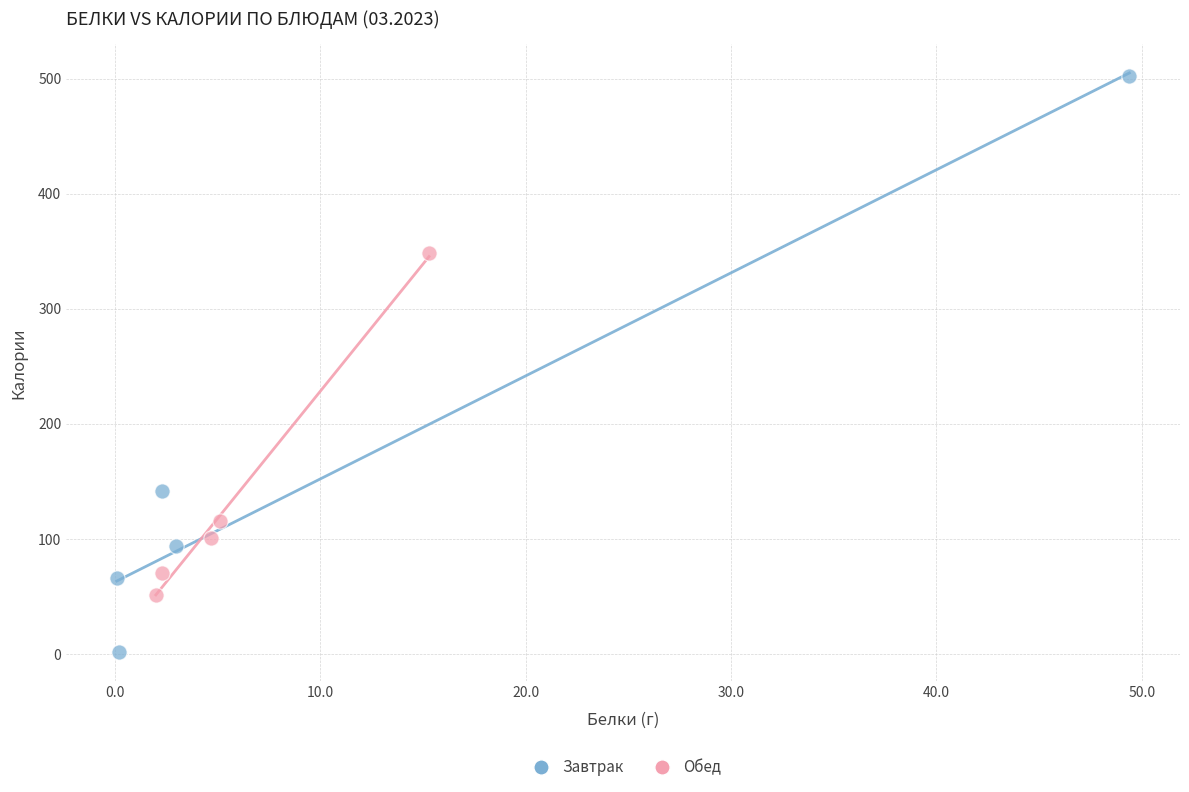

Which series contains the lowest Y value?

Завтрак